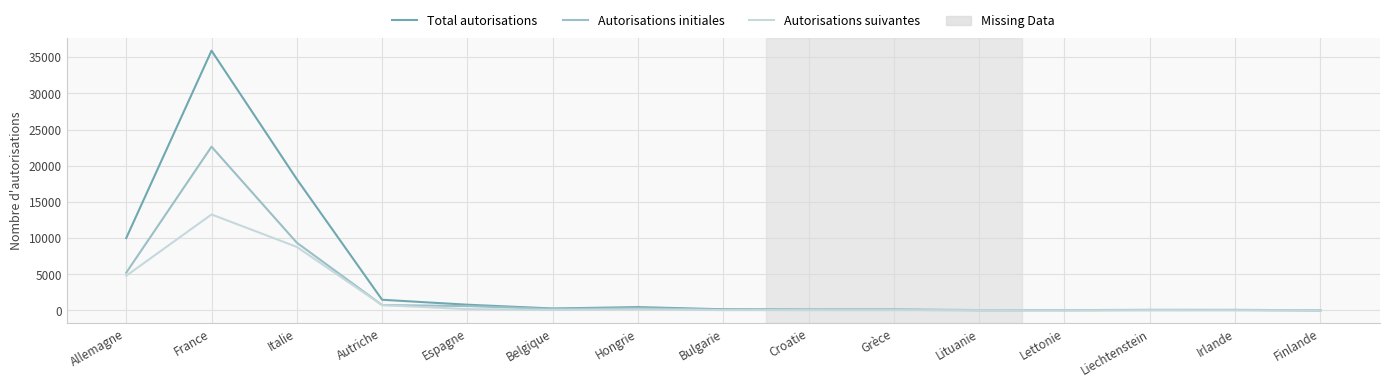

List the series in order of their peak value, lowest first.

Autorisations suivantes, Autorisations initiales, Total autorisations